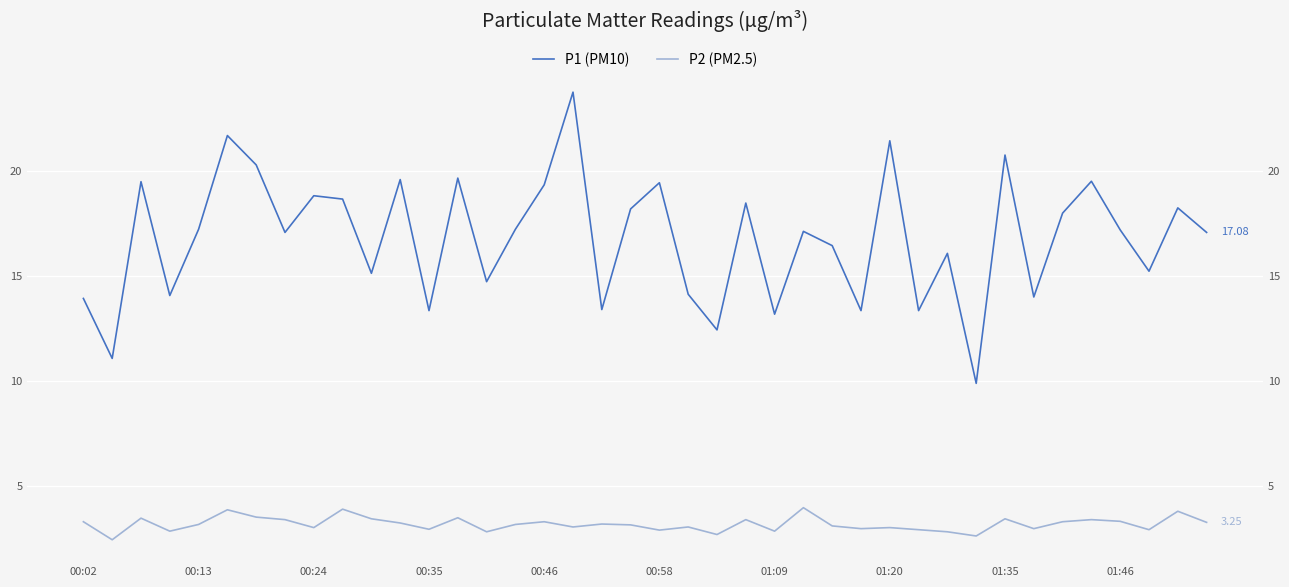

Which series has the largest total across all categories?

P1 (PM10)